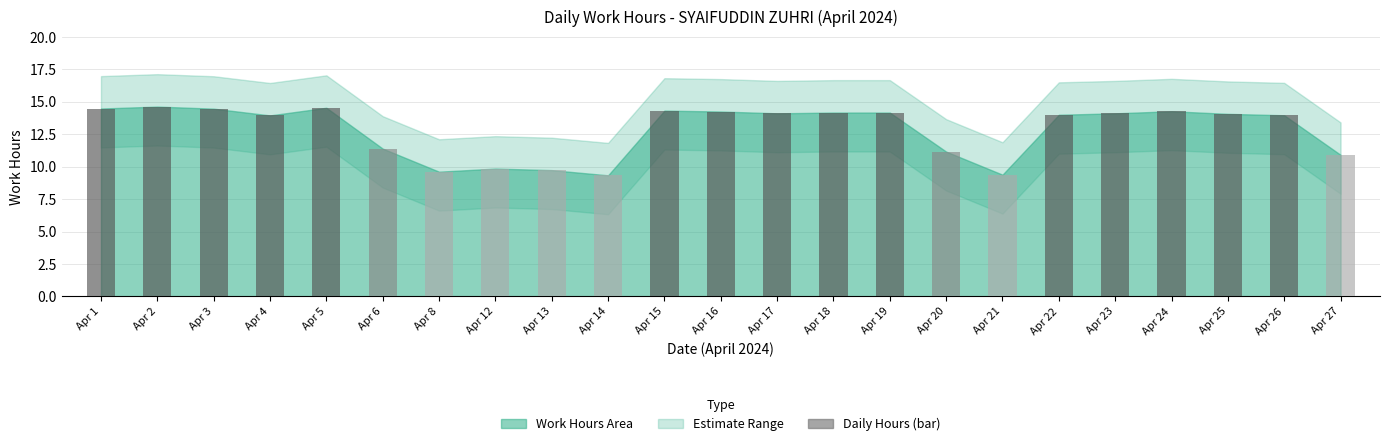

Does the chart contain stacked bars?

No